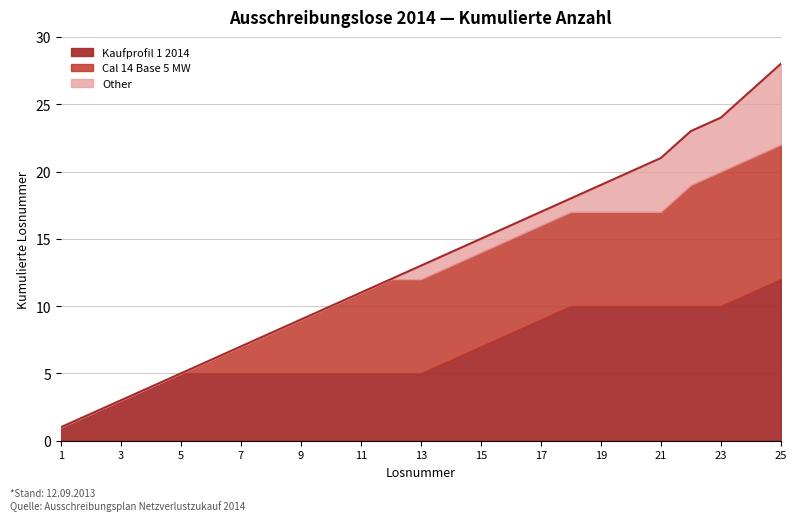

At which category is the sum across all series the highest?

25